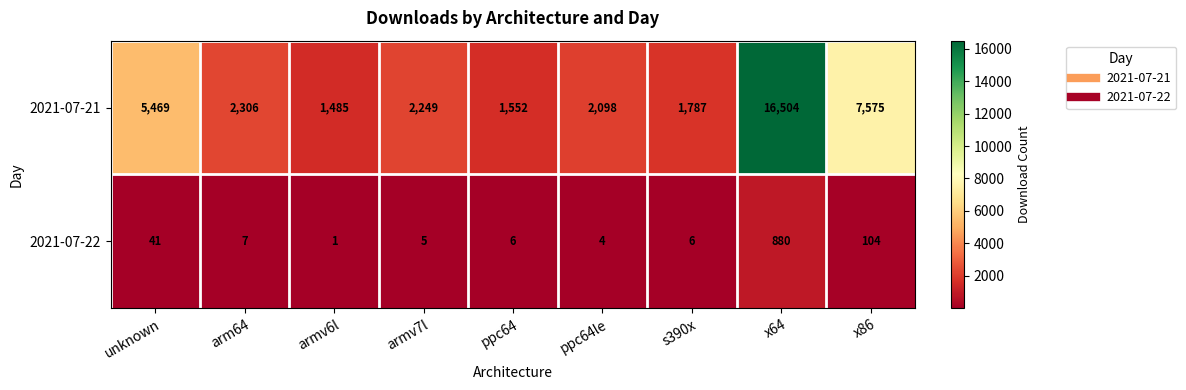

Rank the series by their maximum value, from highest to lowest.

2021-07-21, 2021-07-22